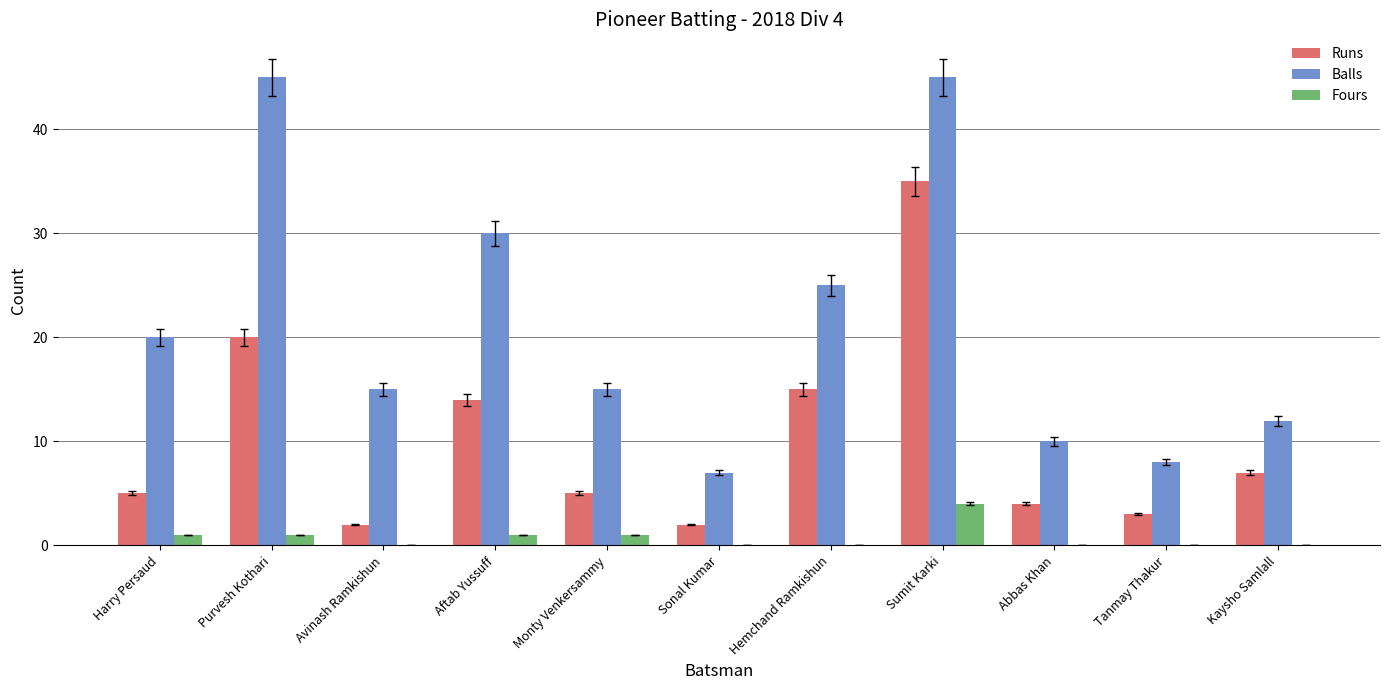

At which category is the sum across all series the highest?

Sumit Karki